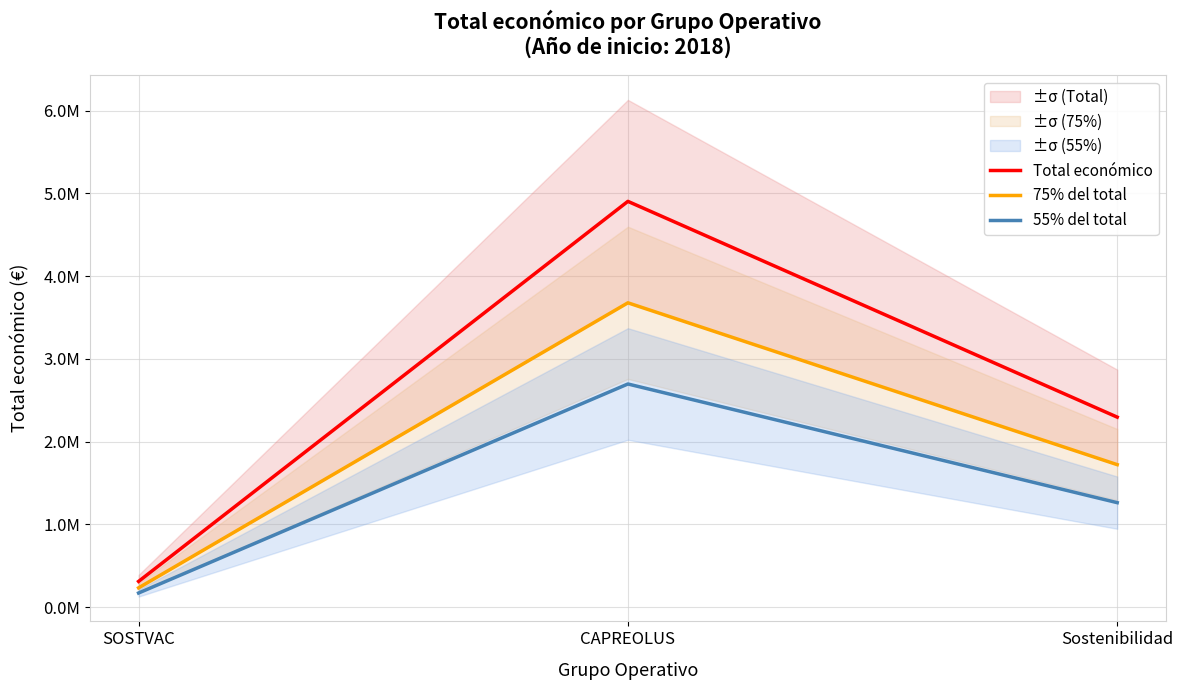

At which label does 75% del total first exceed 1722050?

CAPREOLUS